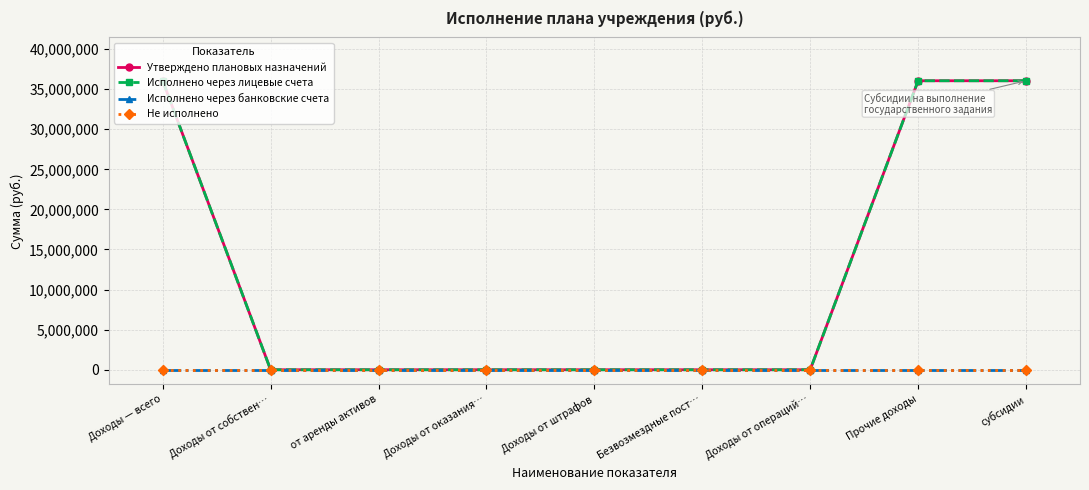

True or false: Исполнено через лицевые счета and Не исполнено intersect in this chart.

False